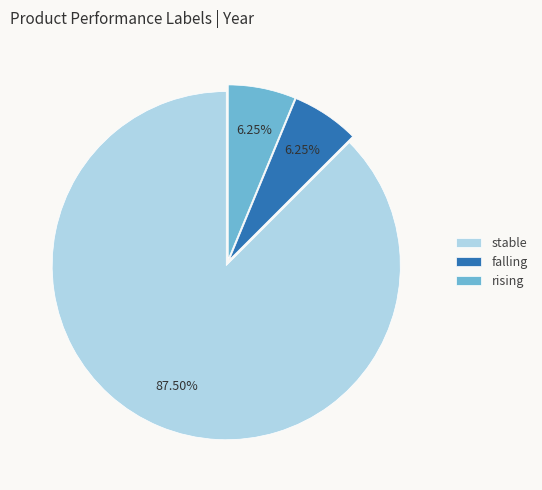

Which slice represents more than half of the pie?

stable